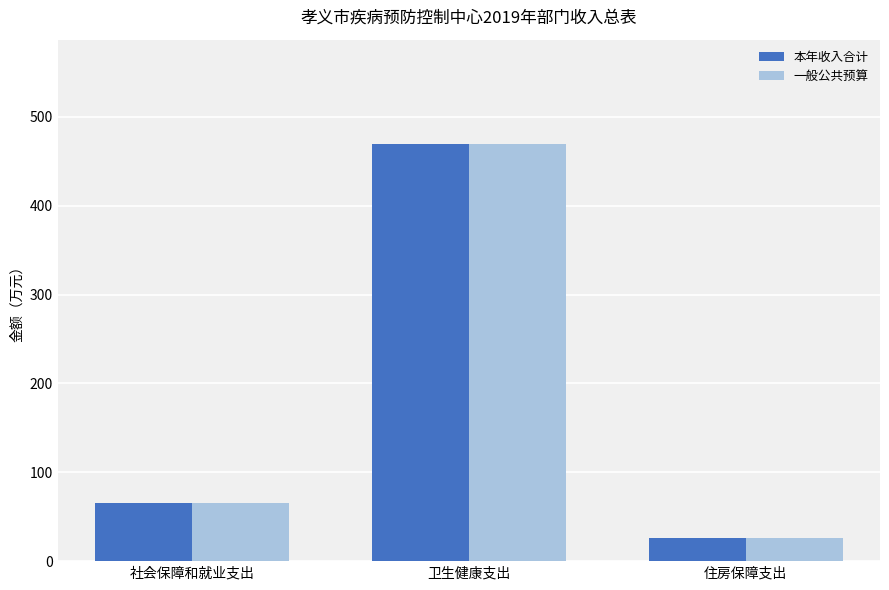

Reading left to right, list all the values displayed in this chart.

本年收入合计: 社会保障和就业支出=65.9	卫生健康支出=469.5	住房保障支出=26.4
一般公共预算: 社会保障和就业支出=65.9	卫生健康支出=469.5	住房保障支出=26.4